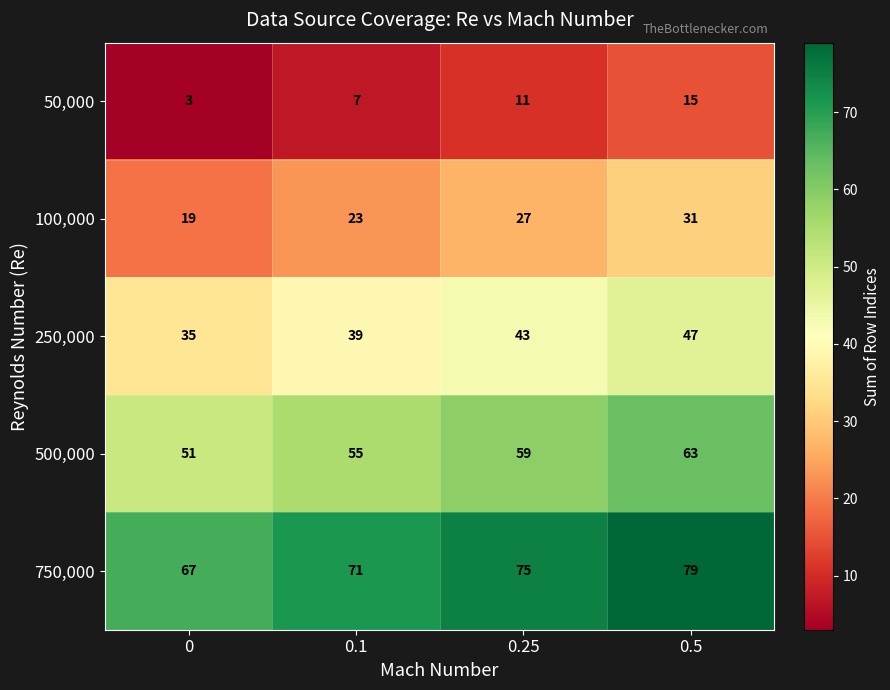

At which label does 100,000 reach its peak?

0.5